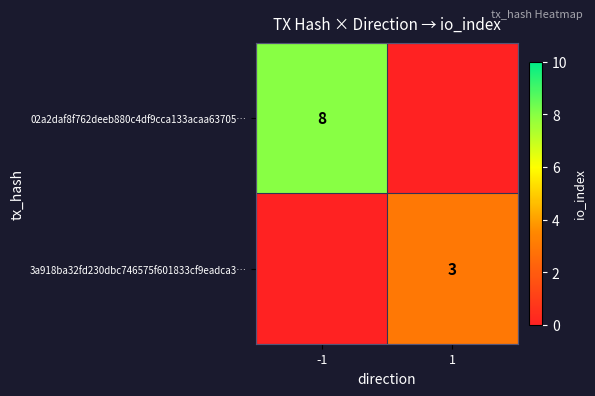

Is it true that 3a918ba32fd230dbc746575f601833cf9eadca3… equals 1 at 1?

False